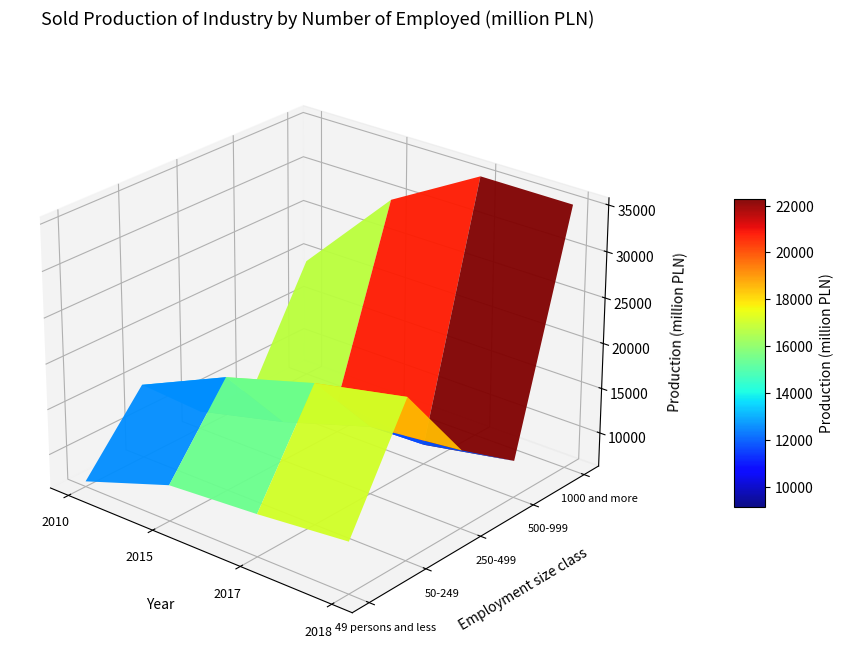

True or false: 500-999 has a value of 17249.2 at 2015.

False